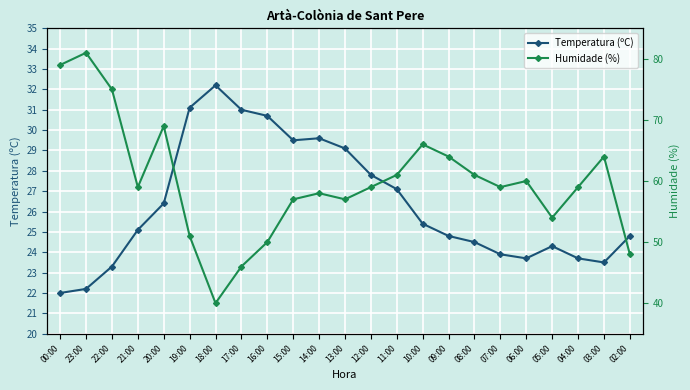

At 08:00, list the series in order from smallest to largest.

Temperatura (ºC), Humidade (%)